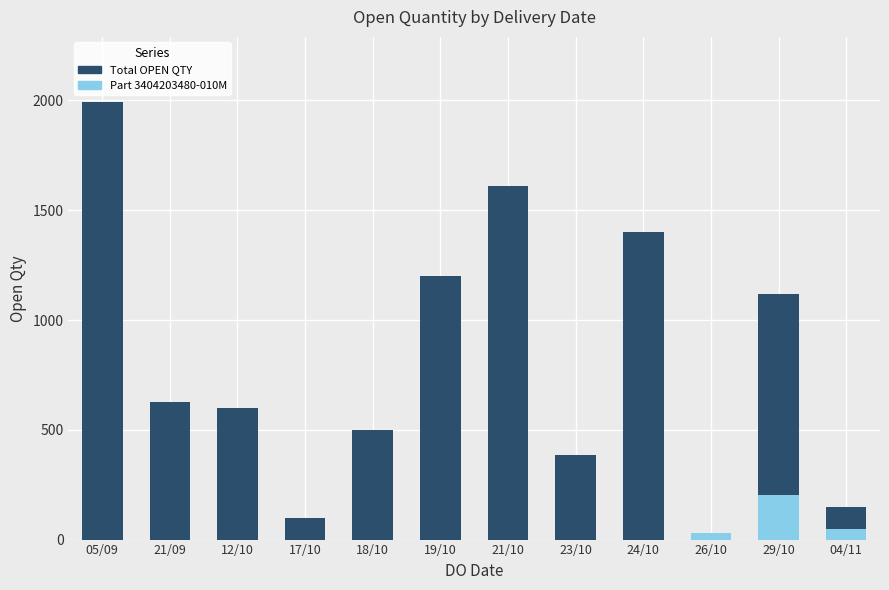

What is the maximum value for Total OPEN QTY?

1991